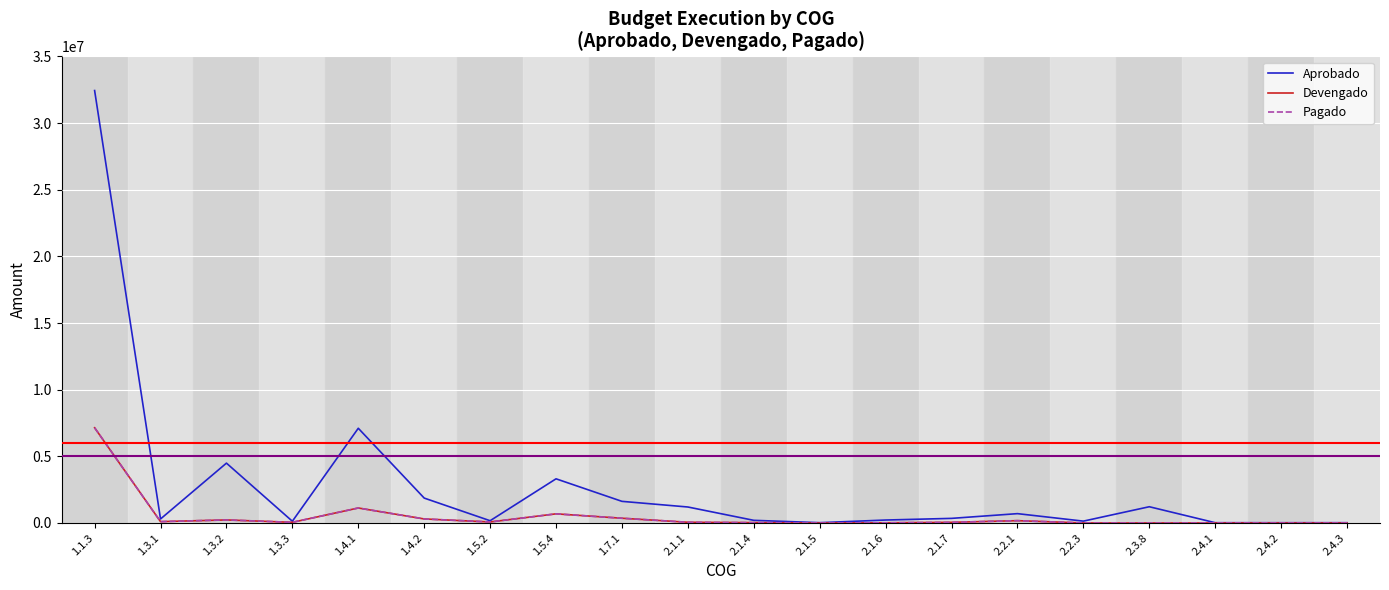

What position from the right is 1.3.1?

19